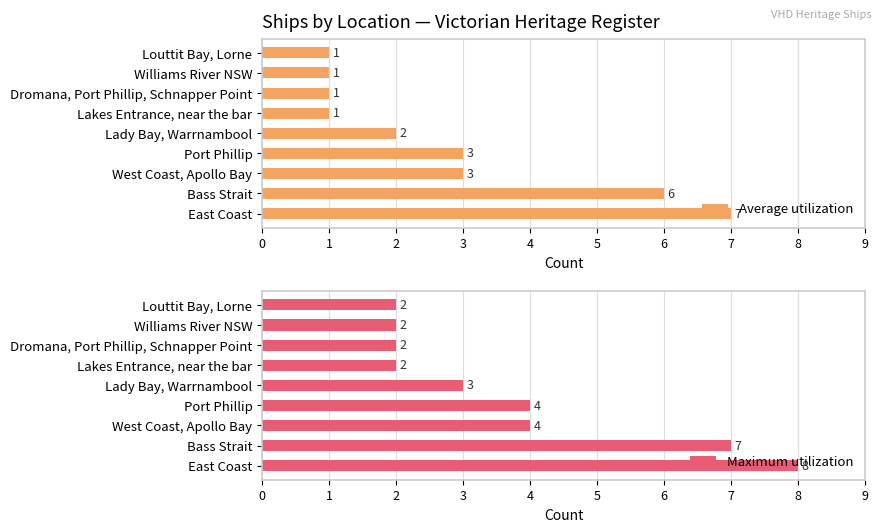

What value does the Average utilization series have at Bass Strait?

6